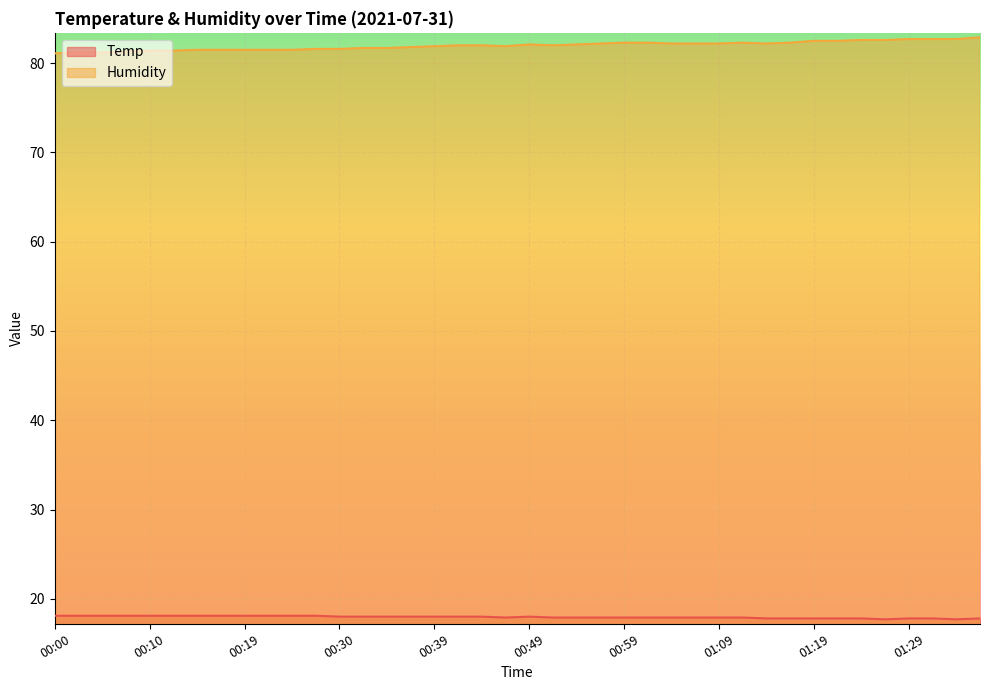

True or false: Humidity and Temp intersect in this chart.

False